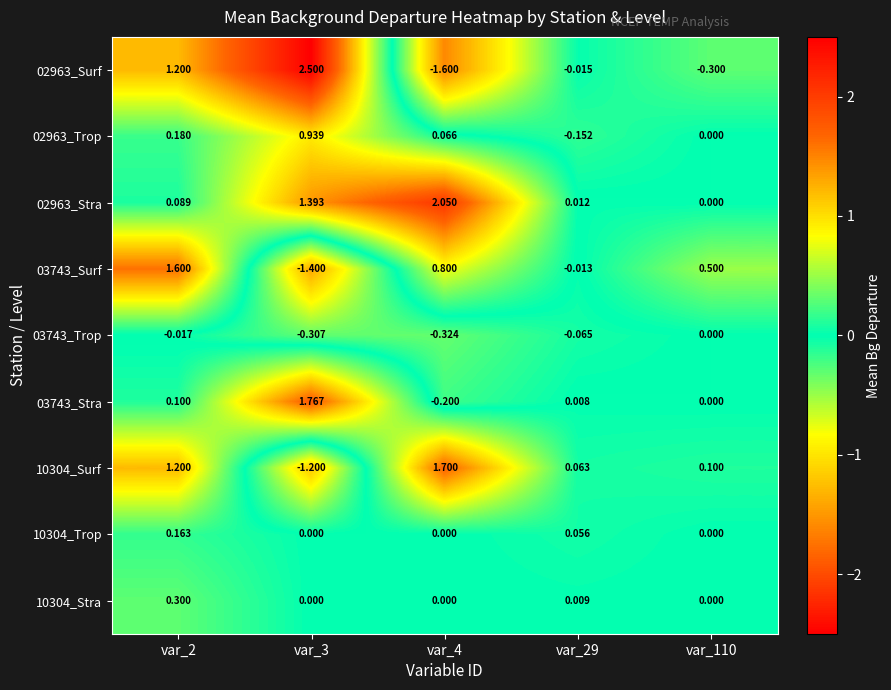

List the series in order of their peak value, lowest first.

03743_Trop, 10304_Trop, 10304_Stra, 02963_Trop, 03743_Surf, 10304_Surf, 03743_Stra, 02963_Stra, 02963_Surf